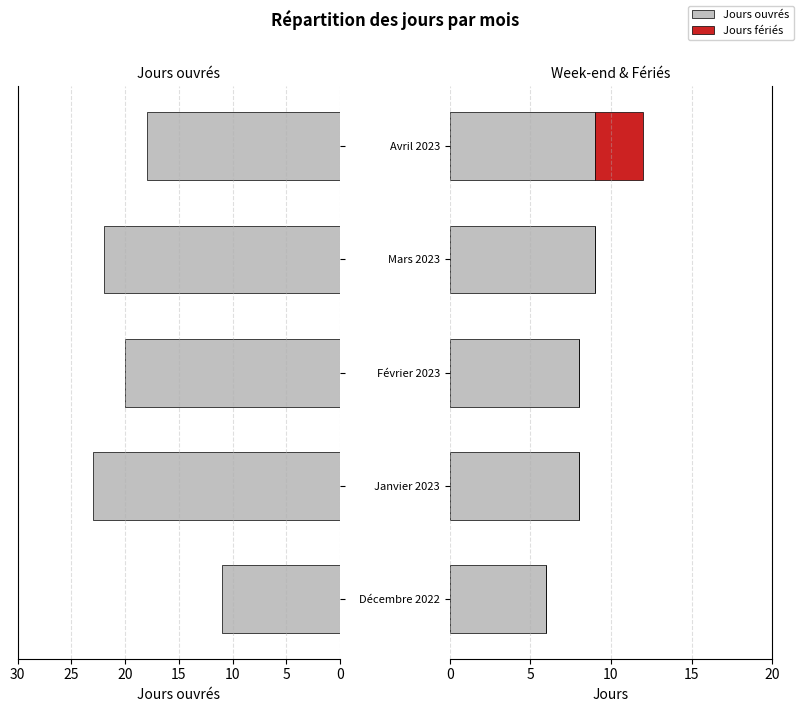

What is the difference between the Jours de week-end values at 0 and 5?

2